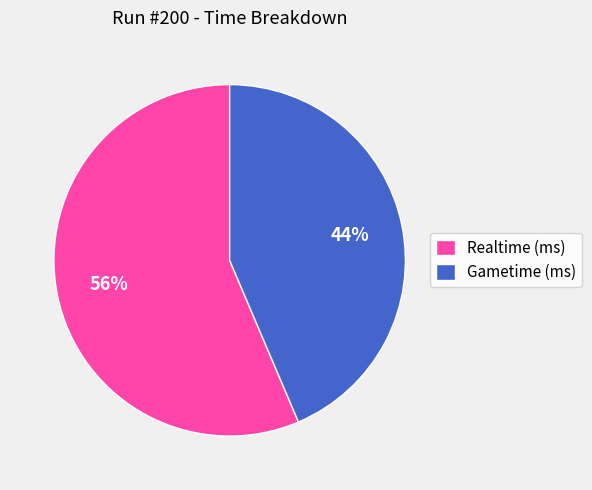

To the nearest percent, what is the combined percentage of Realtime (ms) and Gametime (ms)?

100%